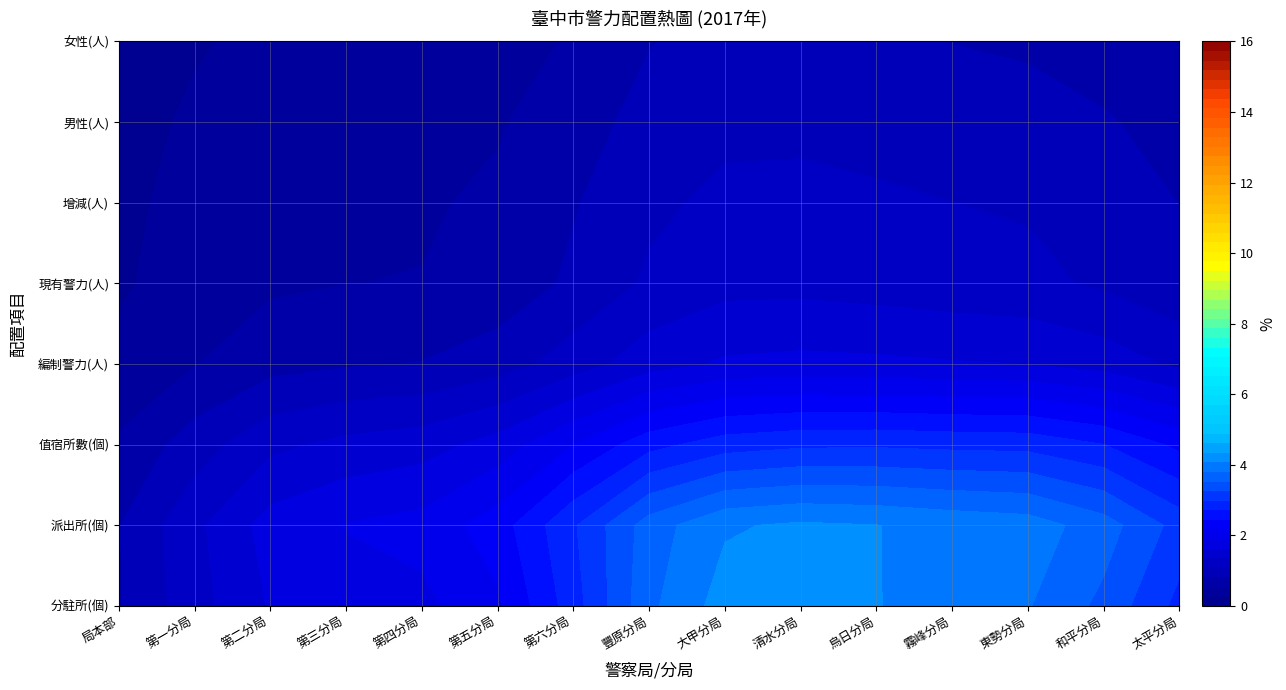

The value of 大甲分局 at 2 is 0. True or false?

True